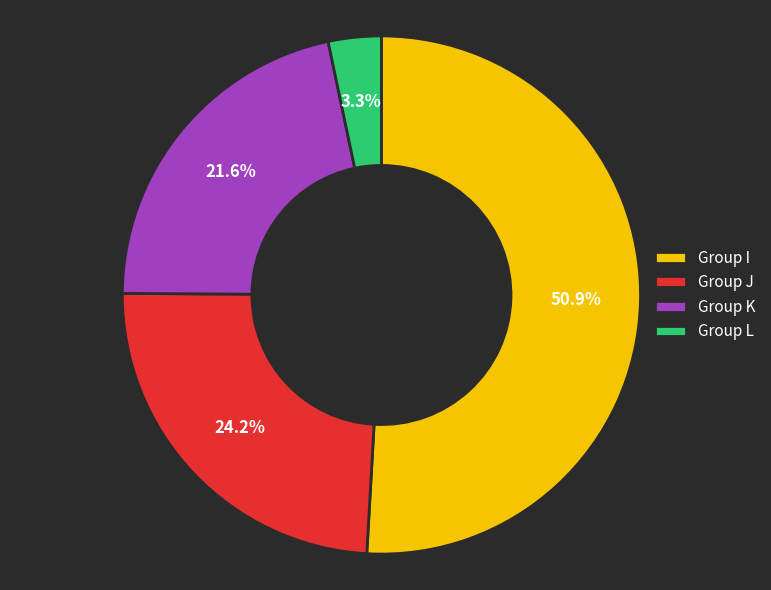

Which category has the smallest portion of the pie?

Group L